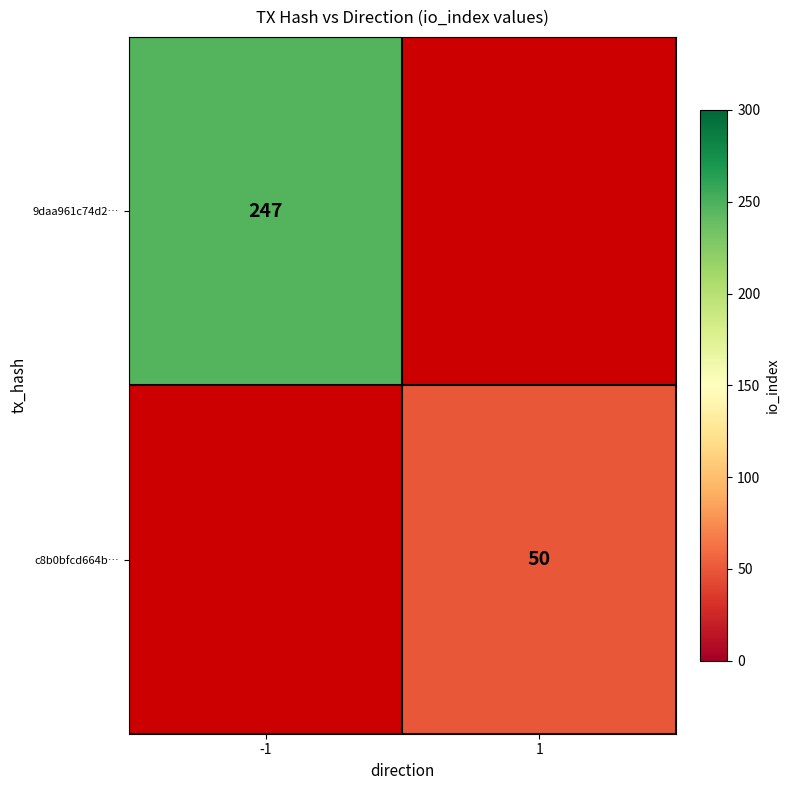

Is it true that c8b0bfcd664b… equals 34.3 at 1?

False